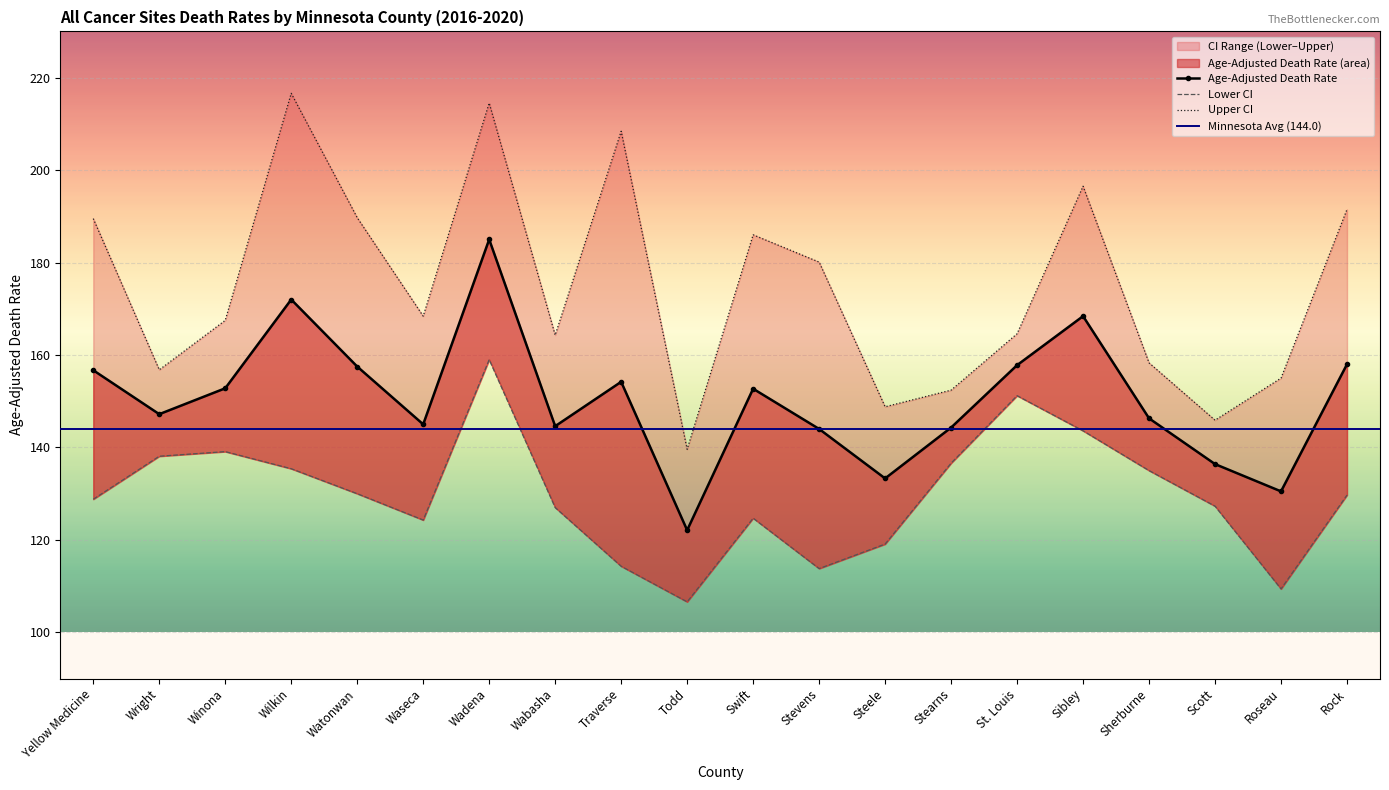

Reading left to right, extract all data points from this chart.

Age-Adjusted Death Rate: Yellow Medicine=156.7	Wright=147.2	Winona=152.8	Wilkin=172.0	Watonwan=157.5	Waseca=145.0	Wadena=185.0	Wabasha=144.6	Traverse=154.2	Todd=122.1	Swift=152.7	Stevens=144.0	Steele=133.3	Stearns=144.3	St. Louis=157.8	Sibley=168.4	Sherburne=146.3	Scott=136.4	Roseau=130.5	Rock=158.0
Lower CI: Yellow Medicine=128.8	Wright=138.1	Winona=139.1	Wilkin=135.4	Watonwan=130.0	Waseca=124.3	Wadena=159.0	Wabasha=127.0	Traverse=114.3	Todd=106.6	Swift=124.7	Stevens=113.8	Steele=119.1	Stearns=136.6	St. Louis=151.2	Sibley=143.6	Sherburne=135.0	Scott=127.3	Roseau=109.4	Rock=129.7
Upper CI: Yellow Medicine=189.5	Wright=156.8	Winona=167.5	Wilkin=216.6	Watonwan=189.7	Waseca=168.4	Wadena=214.5	Wabasha=164.3	Traverse=208.4	Todd=139.6	Swift=186.0	Stevens=180.1	Steele=148.8	Stearns=152.4	St. Louis=164.6	Sibley=196.5	Sherburne=158.3	Scott=145.9	Roseau=155.0	Rock=191.5